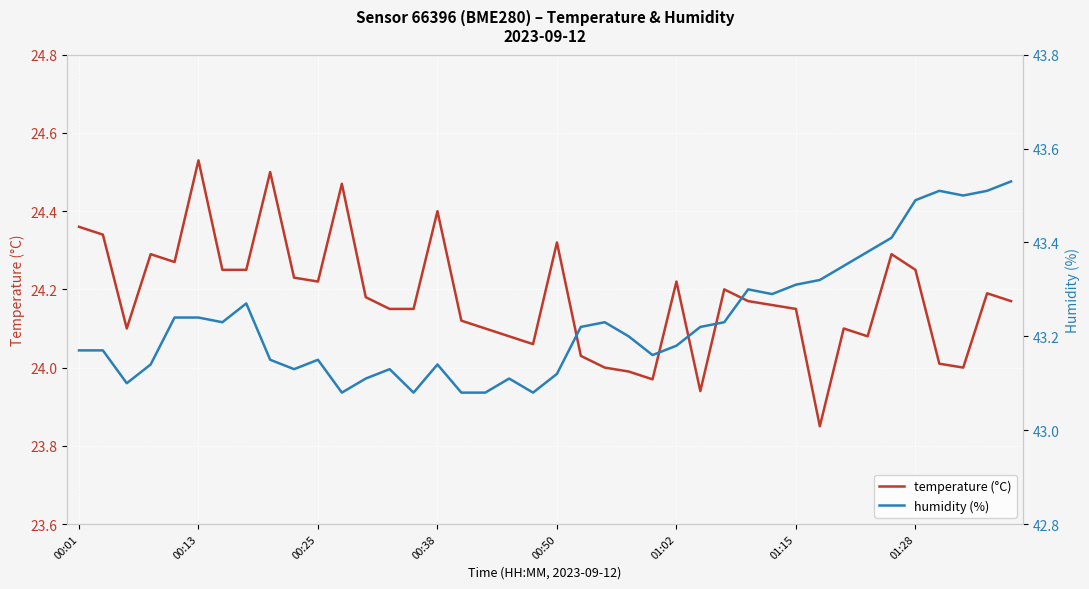

List the series in order of their overall mean, lowest first.

temperature (°C), humidity (%)